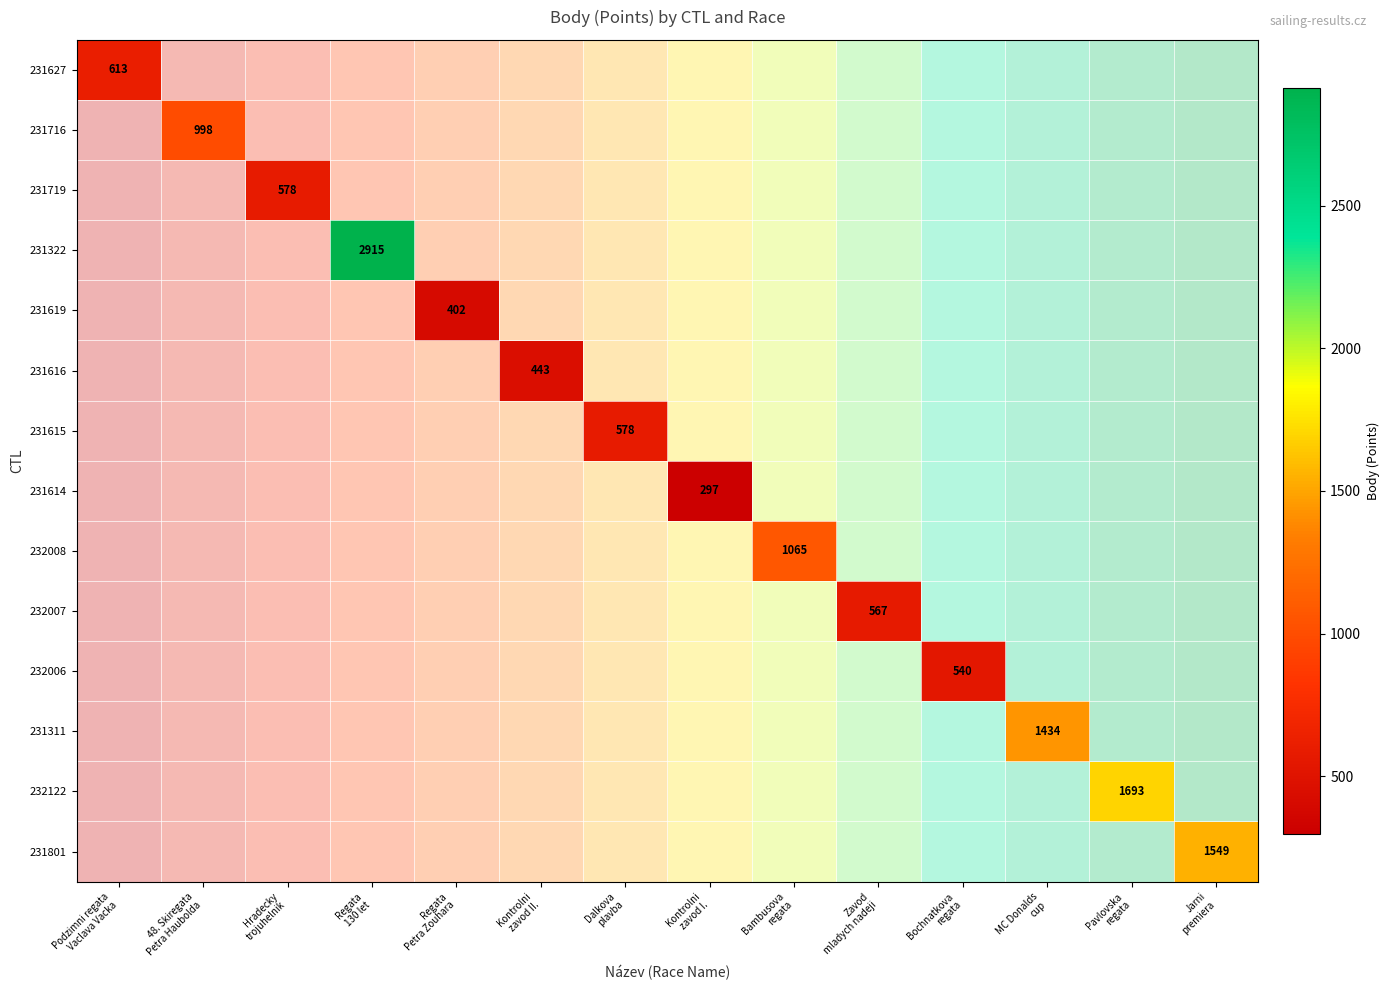

Which label corresponds to the largest value in the chart?

Regata
130 let